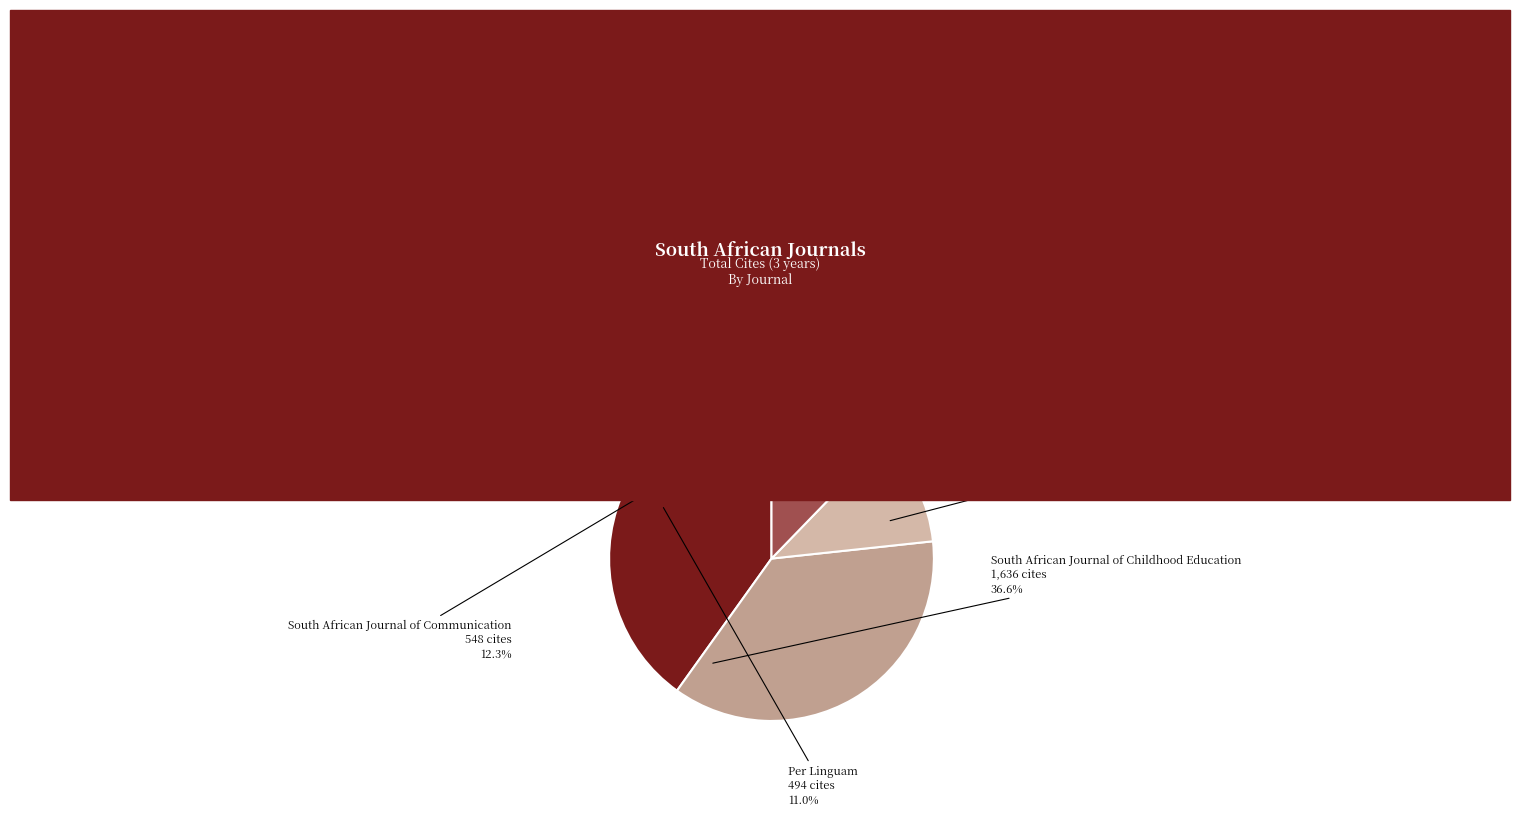

How much of the chart is everything except South African Journal of Communication?

87.7%